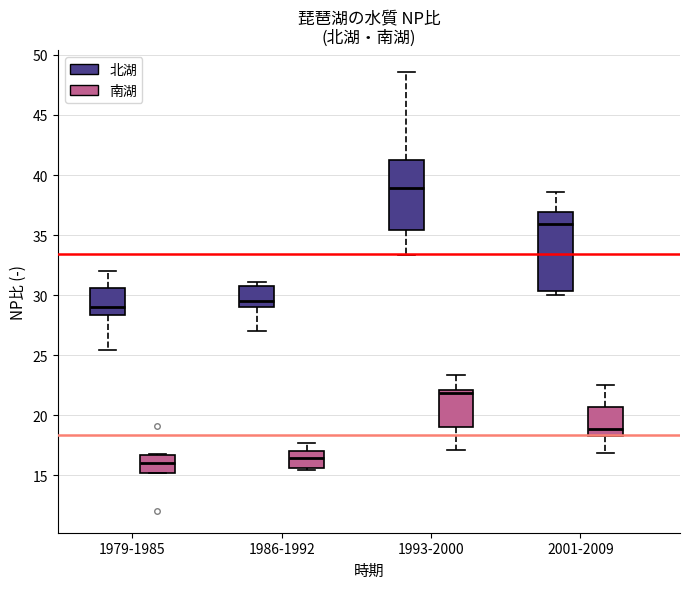

Comparing the boxes themselves (not the whiskers), which one is the tallest?

2001-2009 (北湖)